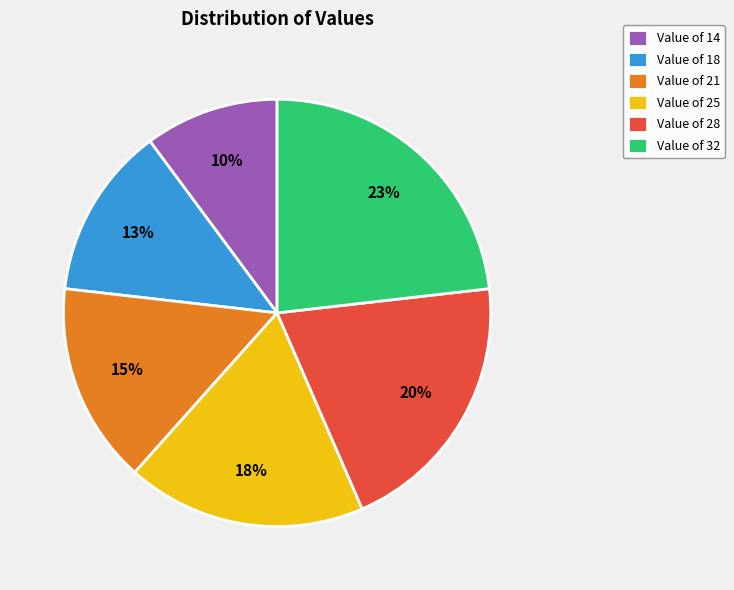

What is the ratio of the value at Value of 21 to the value at Value of 18?

1.2